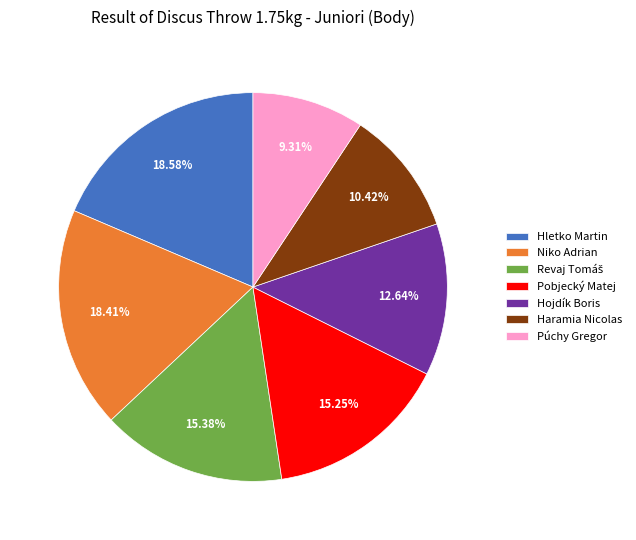

Which slice is the smallest?

Púchy Gregor